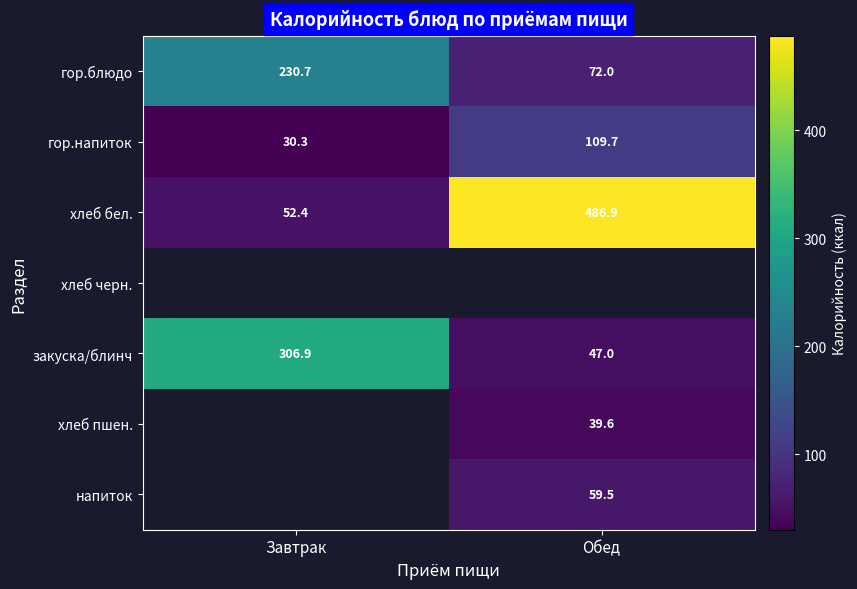

List the labels in order of гор.блюдо value, largest first.

Завтрак, Обед